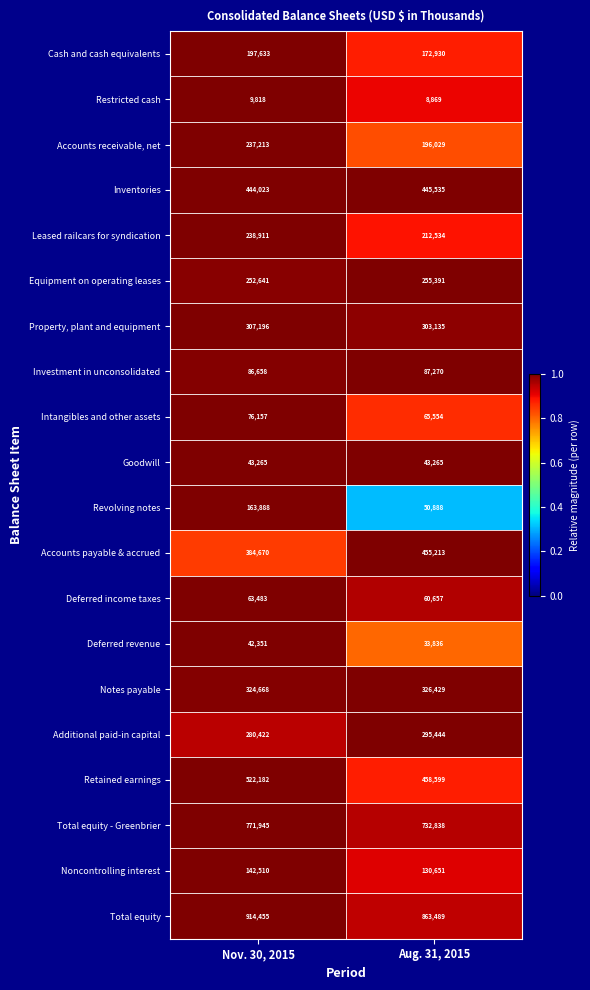

What is the difference between the Retained earnings values at Nov. 30, 2015 and Aug. 31, 2015?

63583